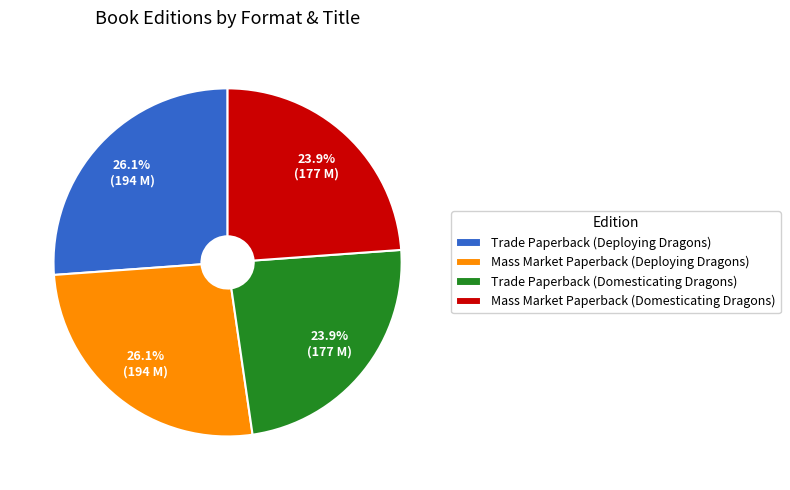

Does Trade Paperback (Deploying Dragons) account for over 50% of the chart?

No